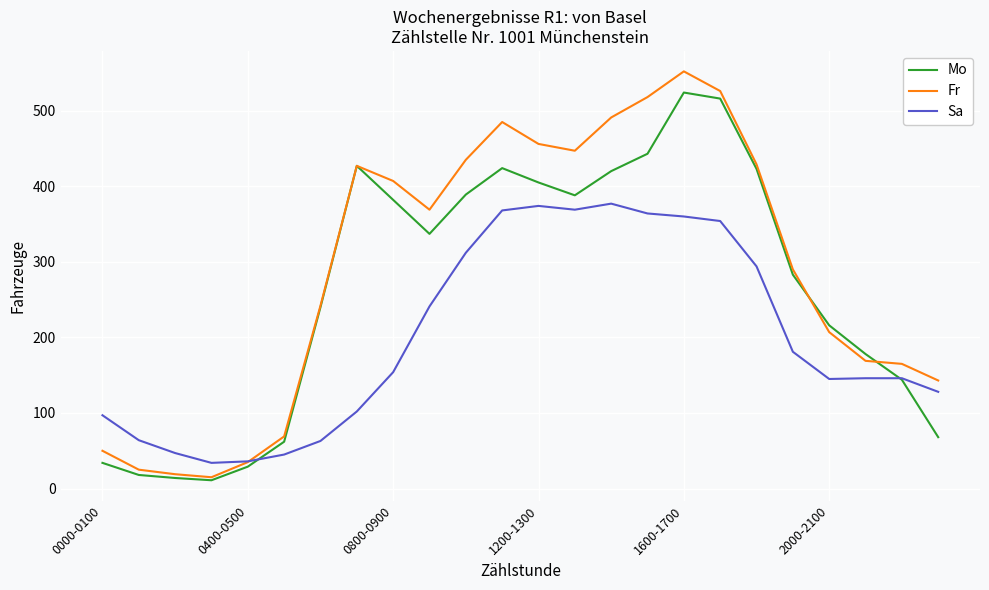

Which series has the widest spread of values?

Fr